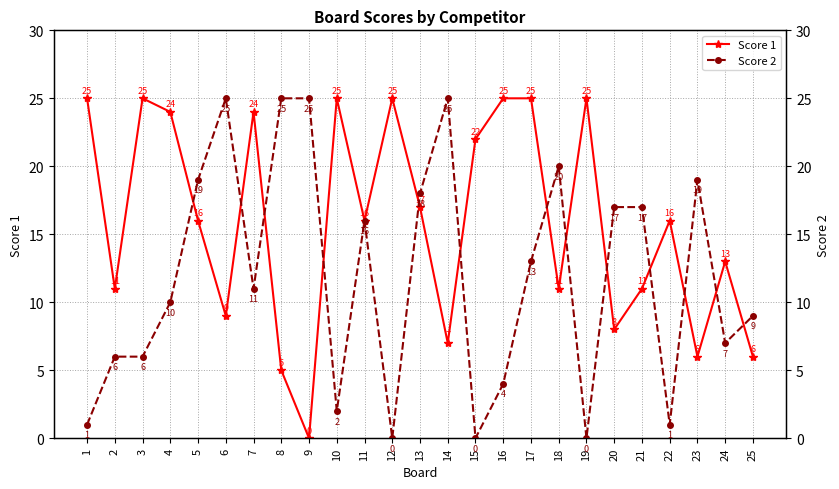

Which series has the largest range (max minus min)?

Score 1